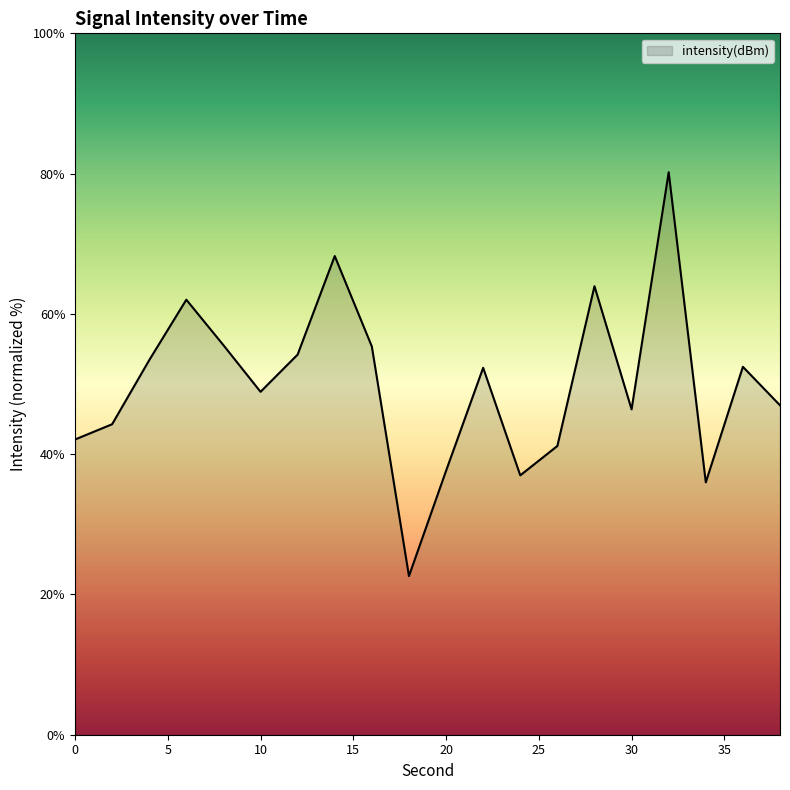

What is the difference between the maximum and minimum values?

57.6